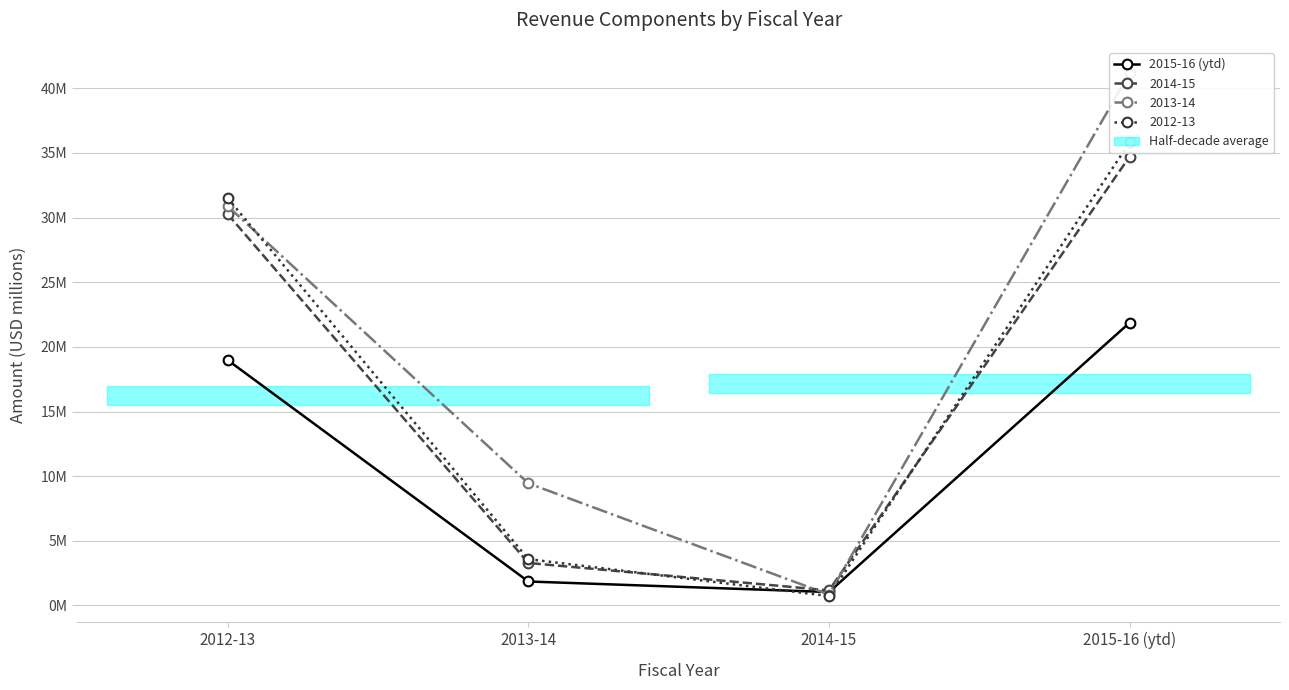

How many values exceed 18?

2